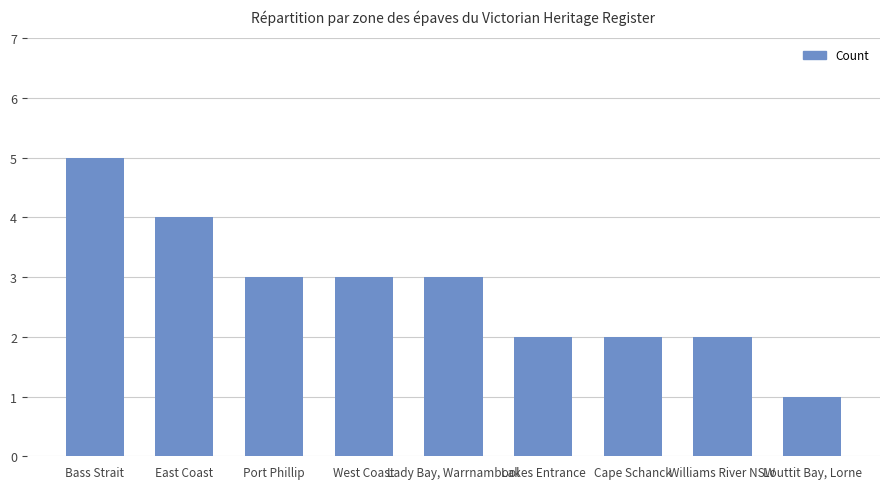

At which category does the chart reach its minimum across all series?

Louttit Bay, Lorne